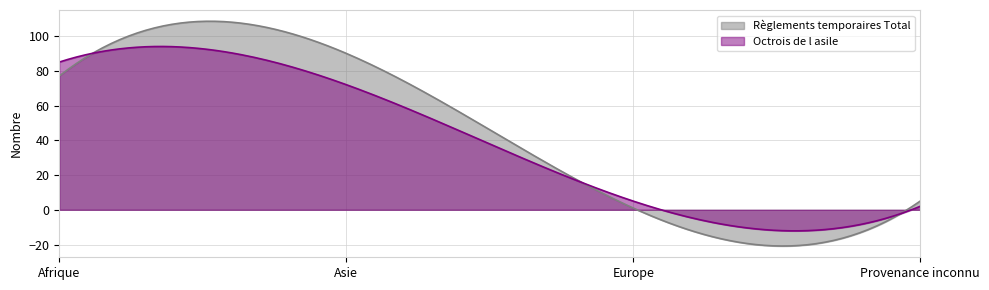

What is the minimum value shown in the chart?

-20.9